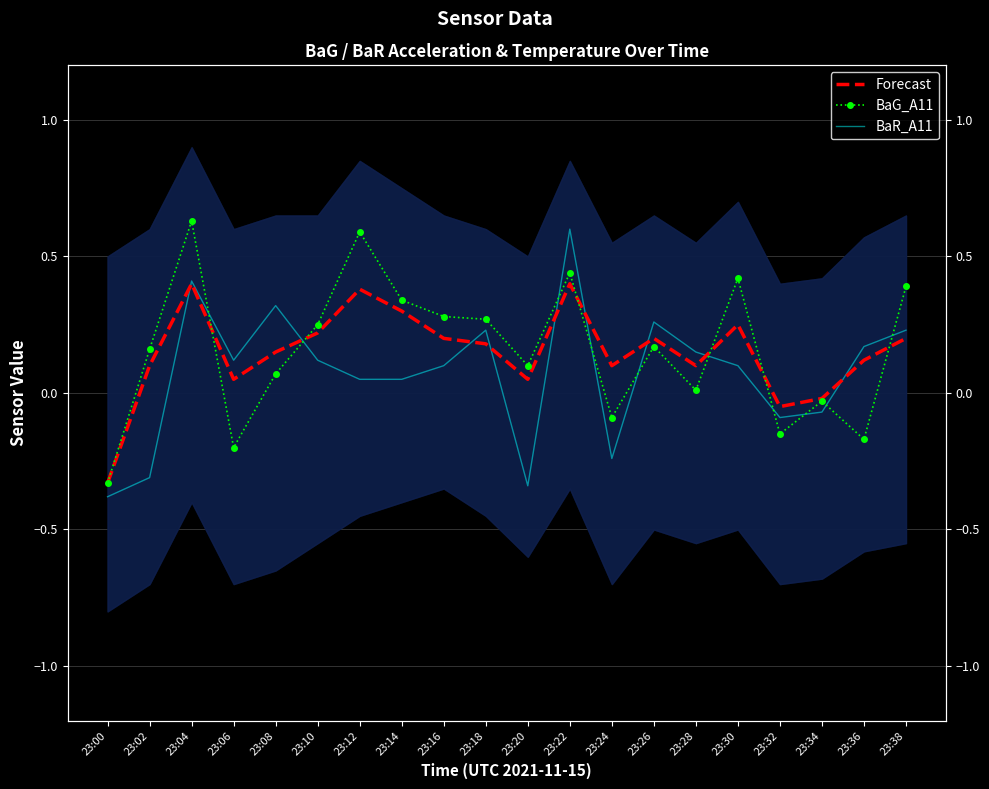

Read the Forecast value at 23:22.

0.4